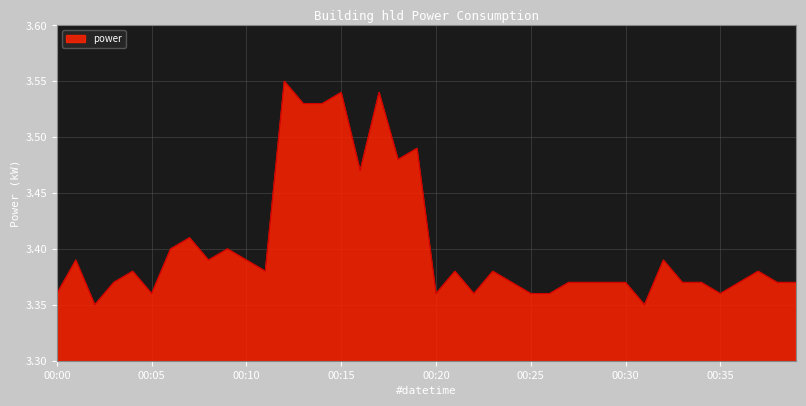

How many interior local valleys (lower than both neighbors) does the data have?

10